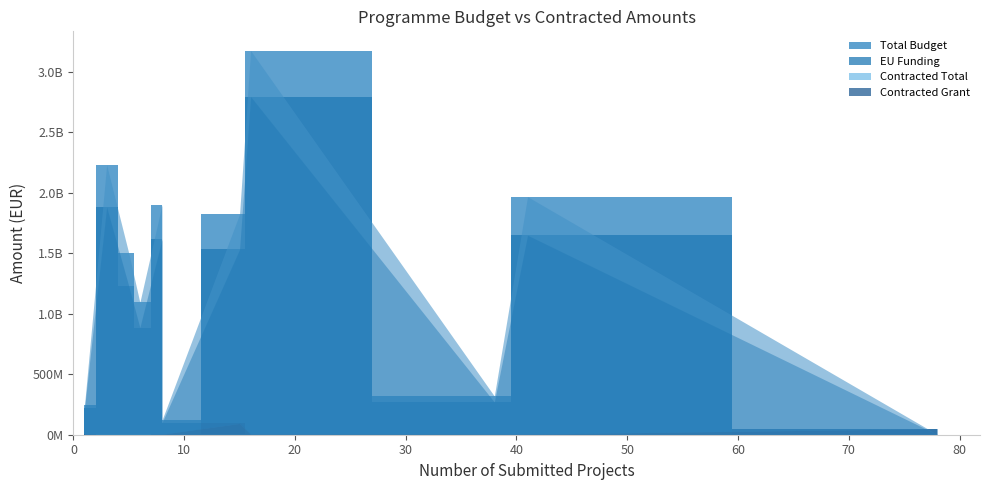

Reading left to right, what are all the values shown in this chart?

Total Budget: Programme Health=2067568.5	FP=319625584.6	PHRD27=1967481886.5	OPF2027=242075000.9	PEnvironment2027=1823206271.0	PTC 27=1901163532.0	TAP 2021-2027=121480340.0	PCIE2027=1499593382.0	PRIDST2027=1093446113.0	PRD27=3175060538.0	ATP2024=2230654202.0
EU Funding: Programme Health=1044441.8	FP=270331378.5	PHRD27=1648922418.2	OPF2027=217867500.0	PEnvironment2027=1531590093.0	PTC 27=1615989000.0	TAP 2021-2027=100279500.0	PCIE2027=1228150000.0	PRIDST2027=885510000.0	PRD27=2794508480.0	ATP2024=1882046954.0
Contracted Total: Programme Health=51124094.4	FP=4661779.9	PHRD27=4875168.1	OPF2027=2578956.2	PEnvironment2027=93721591.3	PTC 27=2169281.1	TAP 2021-2027=4154181.4	PCIE2027=1037922.5	PRIDST2027=490840.2	PRD27=4763024.4	ATP2024=173529.4
Contracted Grant: Programme Health=50910898.4	FP=4648527.2	PHRD27=4862385.8	OPF2027=2576911.1	PEnvironment2027=93721540.2	PTC 27=1850363.3	TAP 2021-2027=4154181.4	PCIE2027=731147.4	PRIDST2027=488283.8	PRD27=4662811.2	ATP2024=172890.3